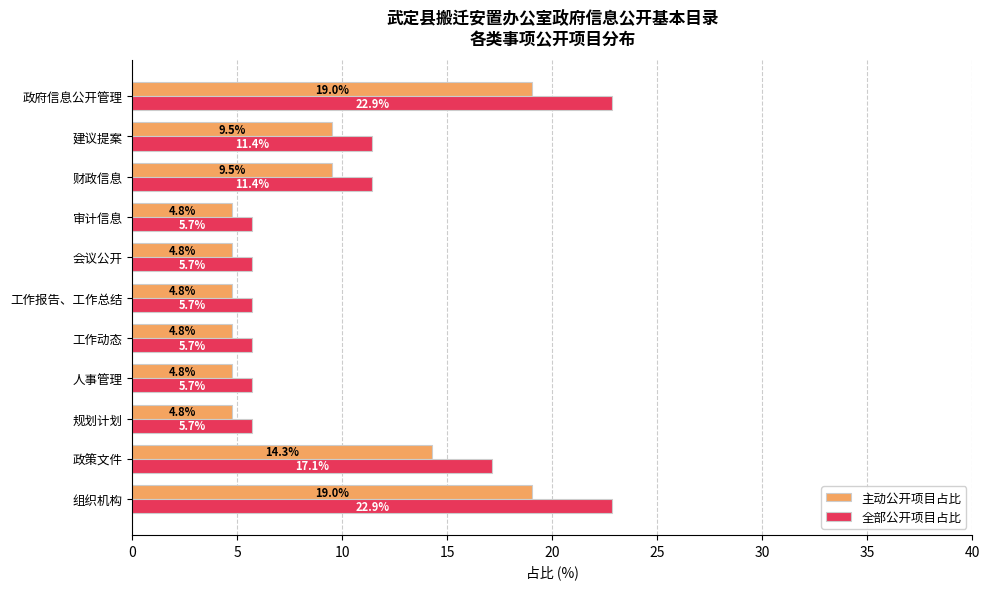

List the series in order of their peak value, lowest first.

主动公开项目占比, 全部公开项目占比